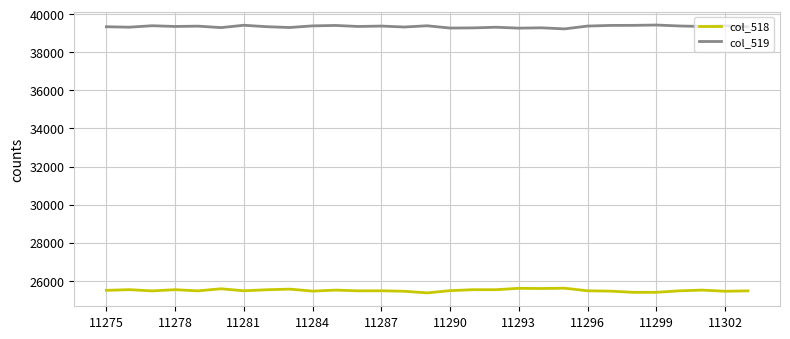

Which series has the largest total across all categories?

col_519